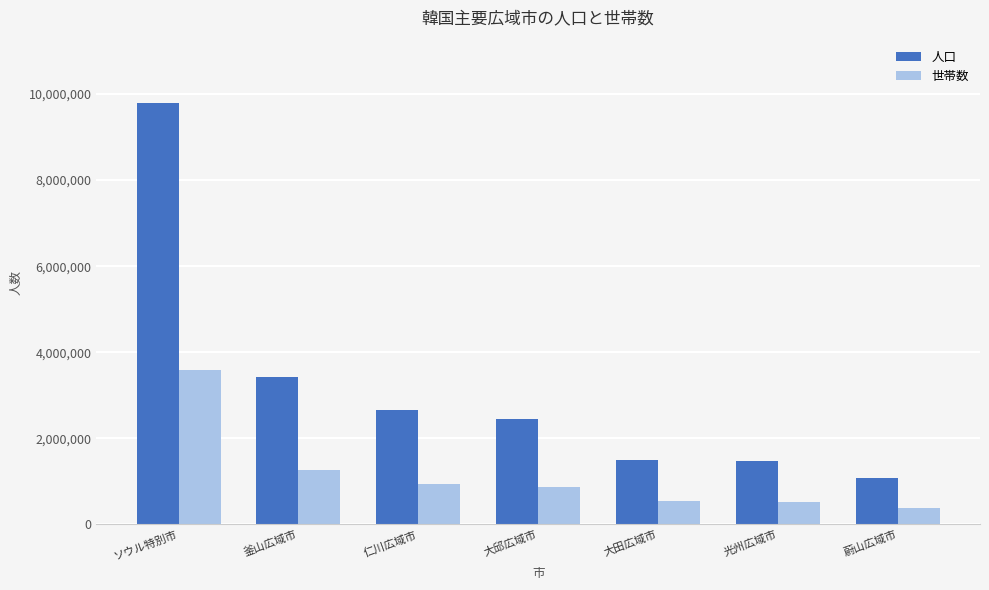

How many series are shown in this chart?

2